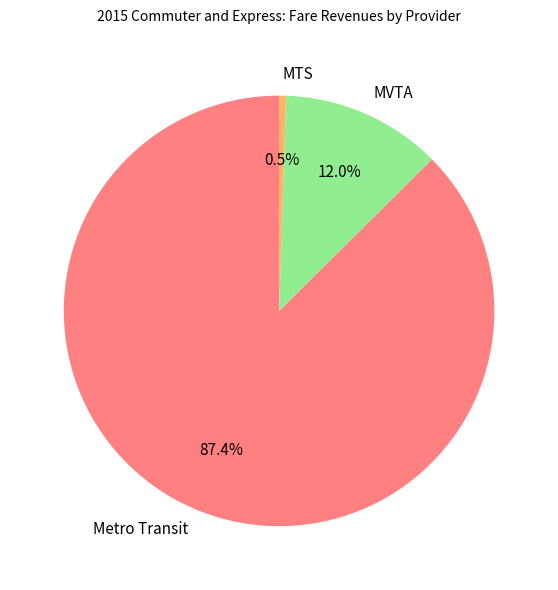

How much of the chart is everything except MTS?

99.5%